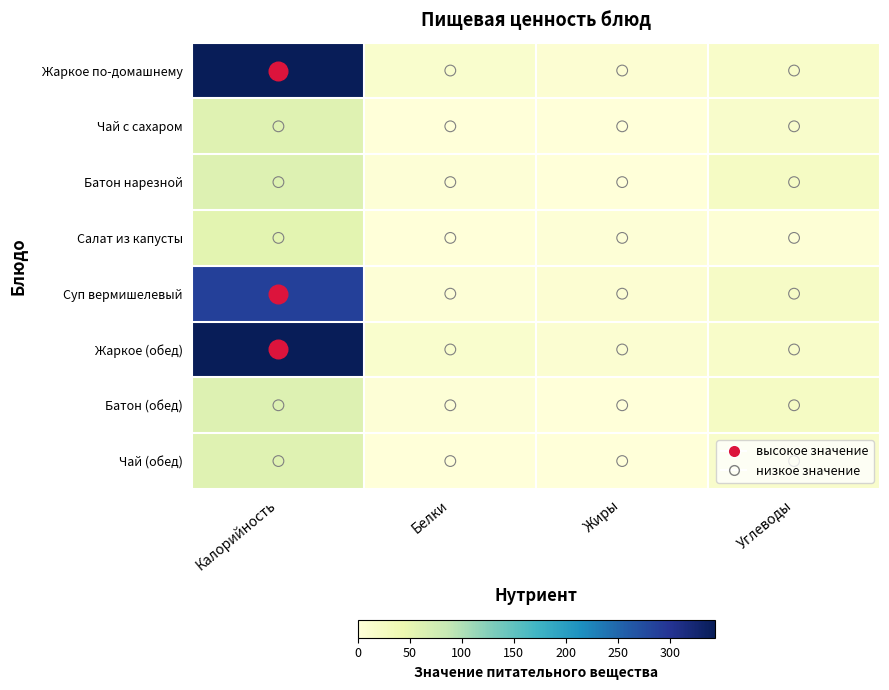

What is the difference between the highest and lowest values at Калорийность?

289.3